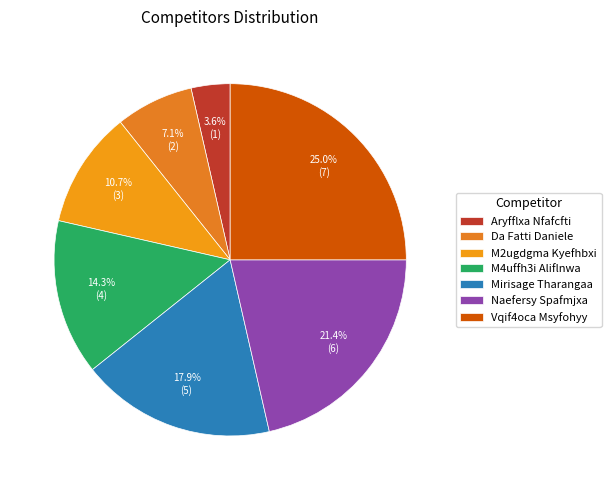

Is it true that M2ugdgma Kyefhbxi is 1% of the pie?

False